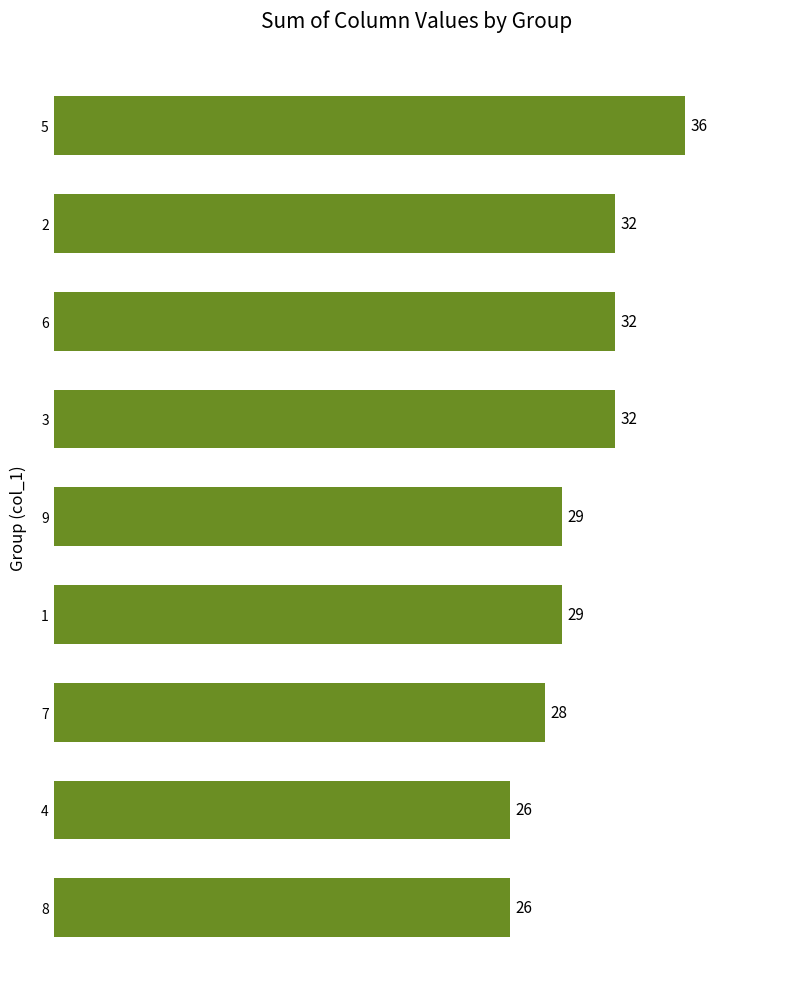

What value does the data have at 5, to the nearest 10?

40